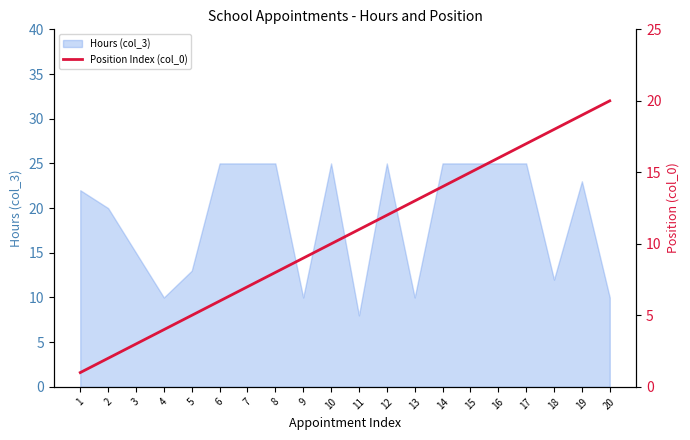

What is the minimum value shown in the chart?

1